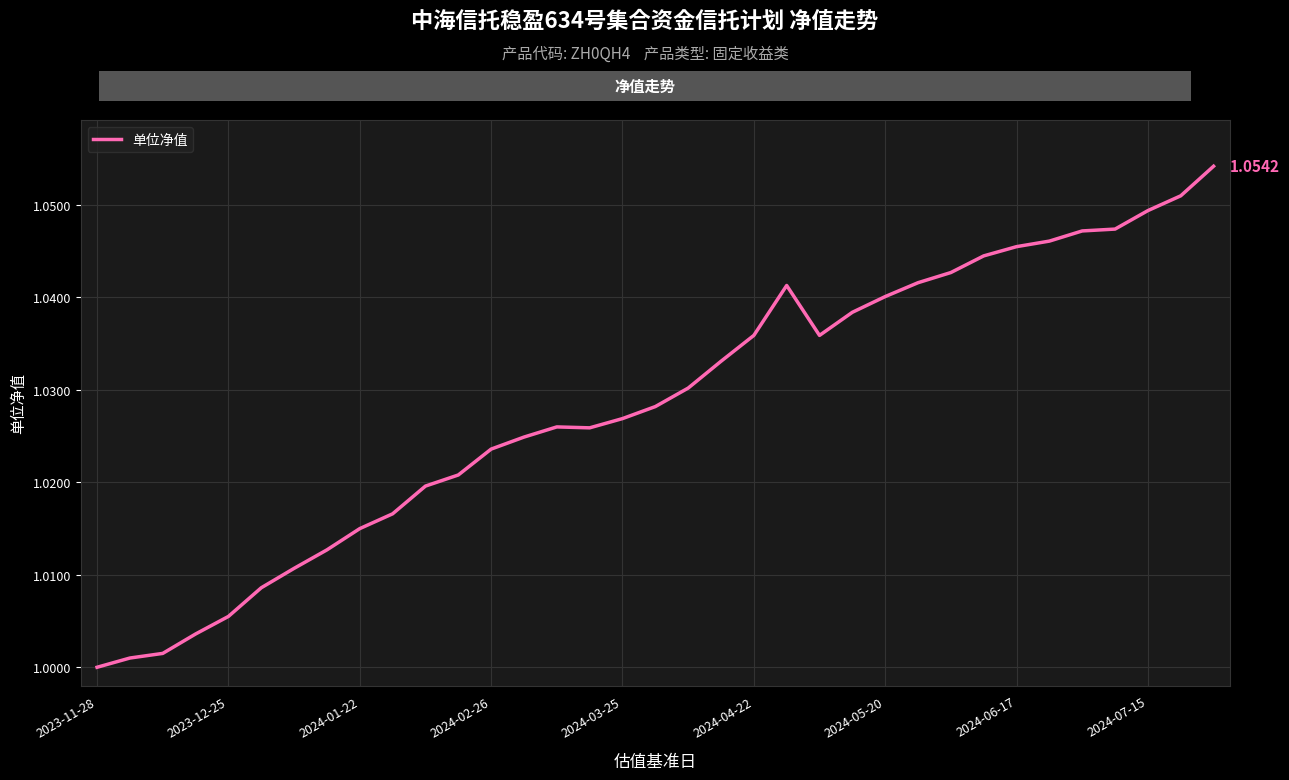

What is the value of the 19th point from the left?

1.0